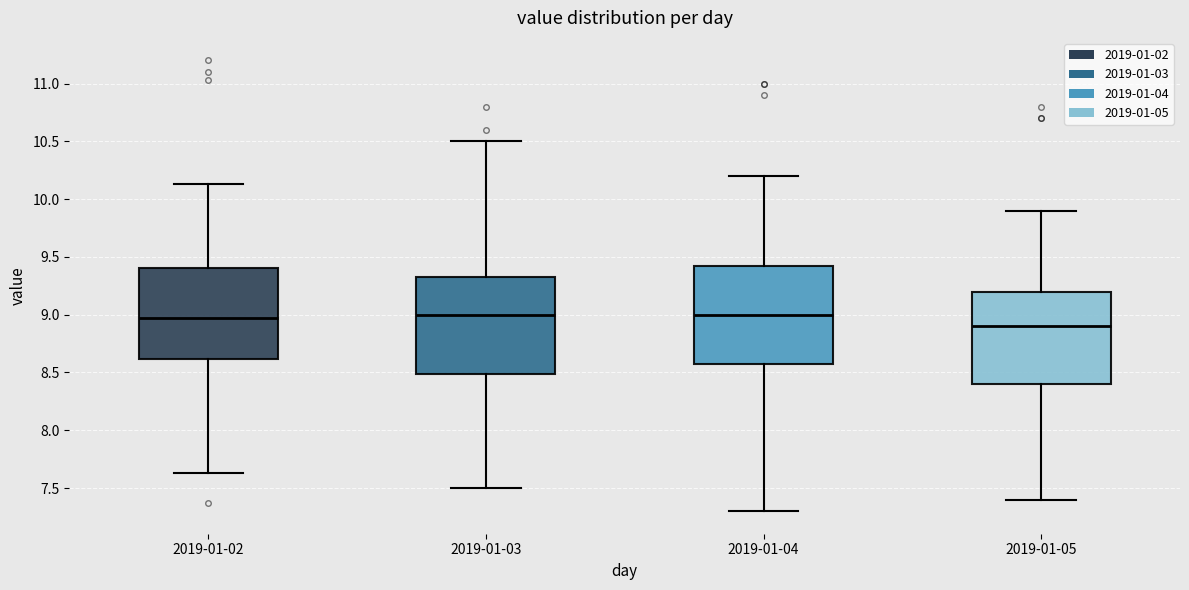

Reading left to right, transcribe this box plot: for each box, give where its median line is, the range the box spans, and where its two whiskers end, as read against the y-axis. The values are not printed on the chart, so give them approximately, as read against the axis.

2019-01-02: median 8.95, box 8.60 to 9.40, whiskers 7.65 to 10.15
2019-01-03: median 9.00, box 8.50 to 9.35, whiskers 7.50 to 10.50
2019-01-04: median 9.00, box 8.60 to 9.45, whiskers 7.30 to 10.20
2019-01-05: median 8.90, box 8.40 to 9.20, whiskers 7.40 to 9.90